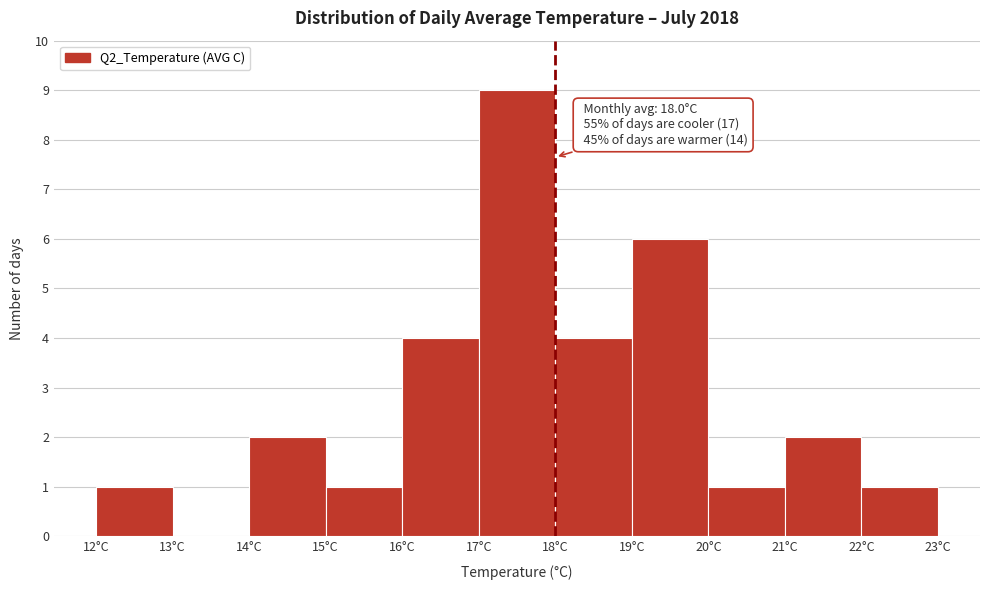

Over which range of the x-axis is the bar tallest?

17 to 18